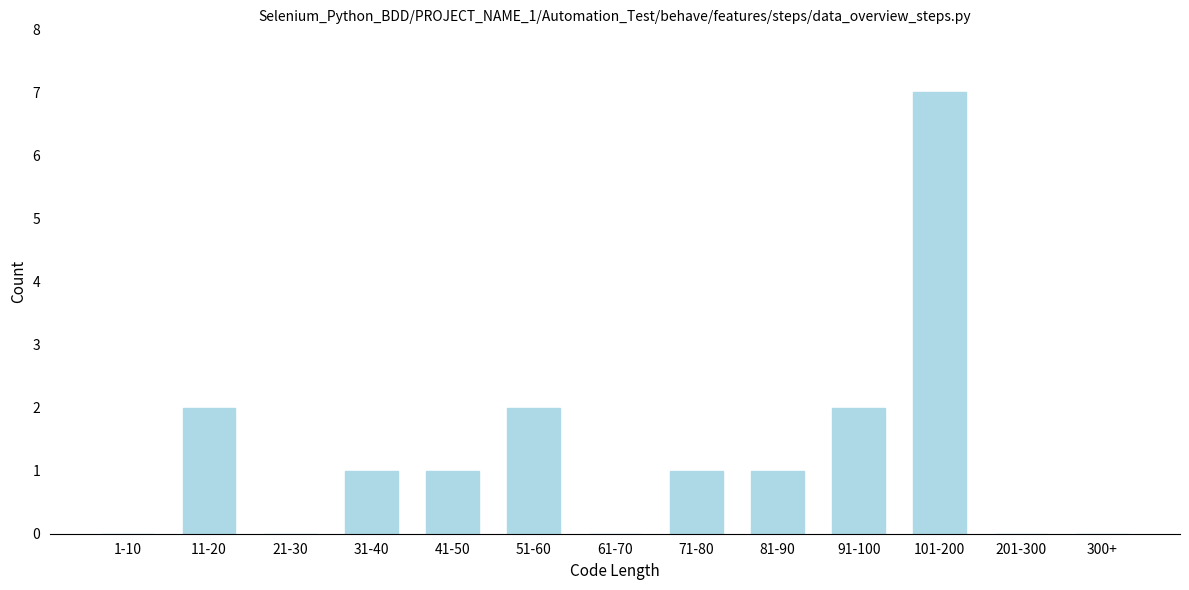

Reading left to right, extract all data points from this chart.

1-10=0	11-20=2	21-30=0	31-40=1	41-50=1	51-60=2	61-70=0	71-80=1	81-90=1	91-100=2	101-200=7	201-300=0	300+=0